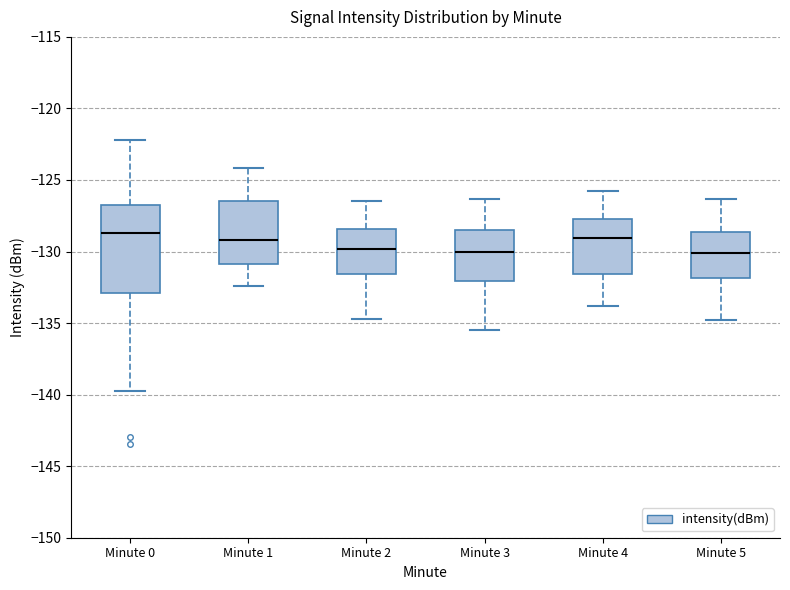

Reading left to right, read every box against the y-axis: the position of its median line, the range the box covers, and the ends of its whiskers. The values are not printed on the chart, so give them approximately, as read against the axis.

Minute 0: median -128.5, box -133.0 to -127.0, whiskers -140.0 to -122.0
Minute 1: median -129.0, box -131.0 to -126.5, whiskers -132.5 to -124.0
Minute 2: median -130.0, box -131.5 to -128.5, whiskers -134.5 to -126.5
Minute 3: median -130.0, box -132.0 to -128.5, whiskers -135.5 to -126.5
Minute 4: median -129.0, box -131.5 to -127.5, whiskers -134.0 to -126.0
Minute 5: median -130.0, box -132.0 to -128.5, whiskers -135.0 to -126.5